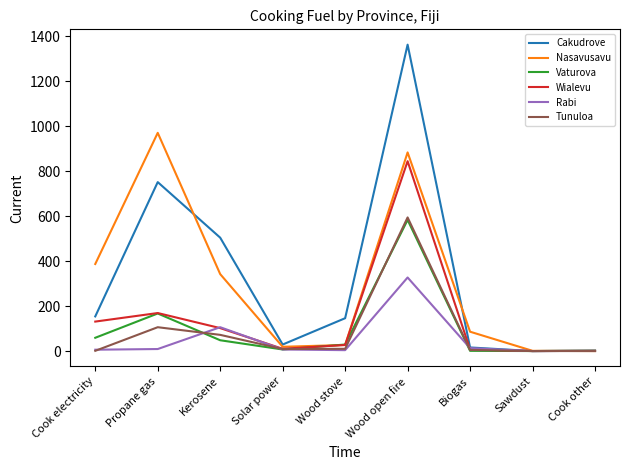

True or false: Wialevu has a value of -419 at Sawdust.

False